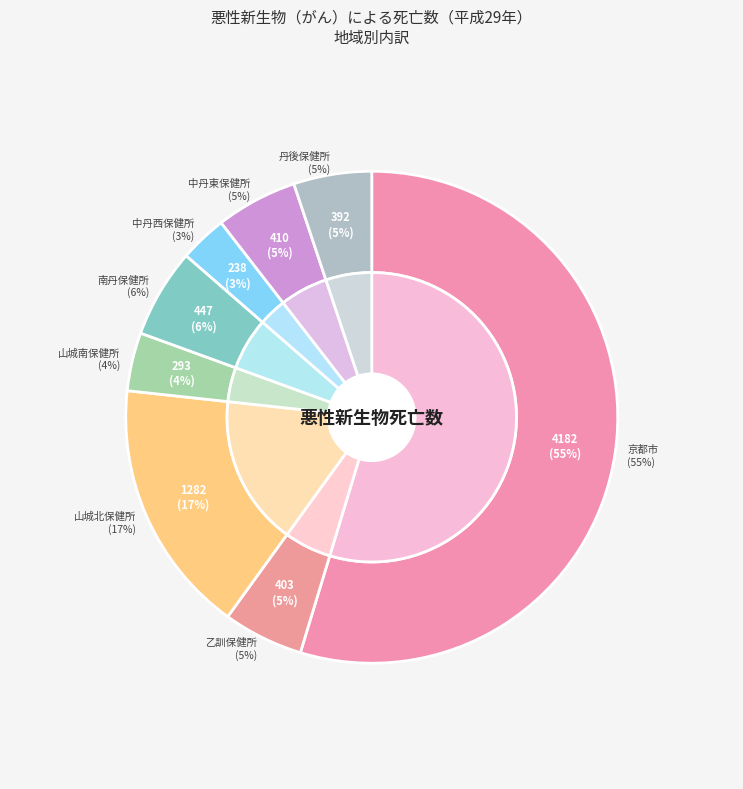

To the nearest percent, what is the average slice percentage?

12%